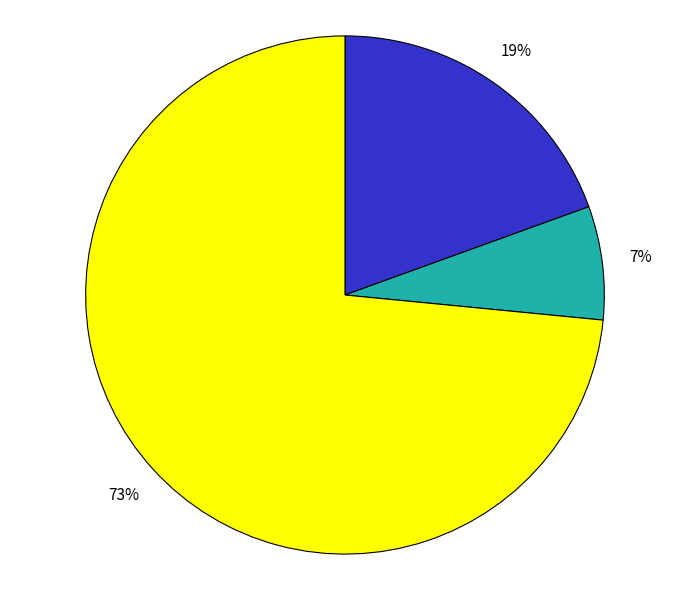

To the nearest percent, what is the average slice percentage?

33%